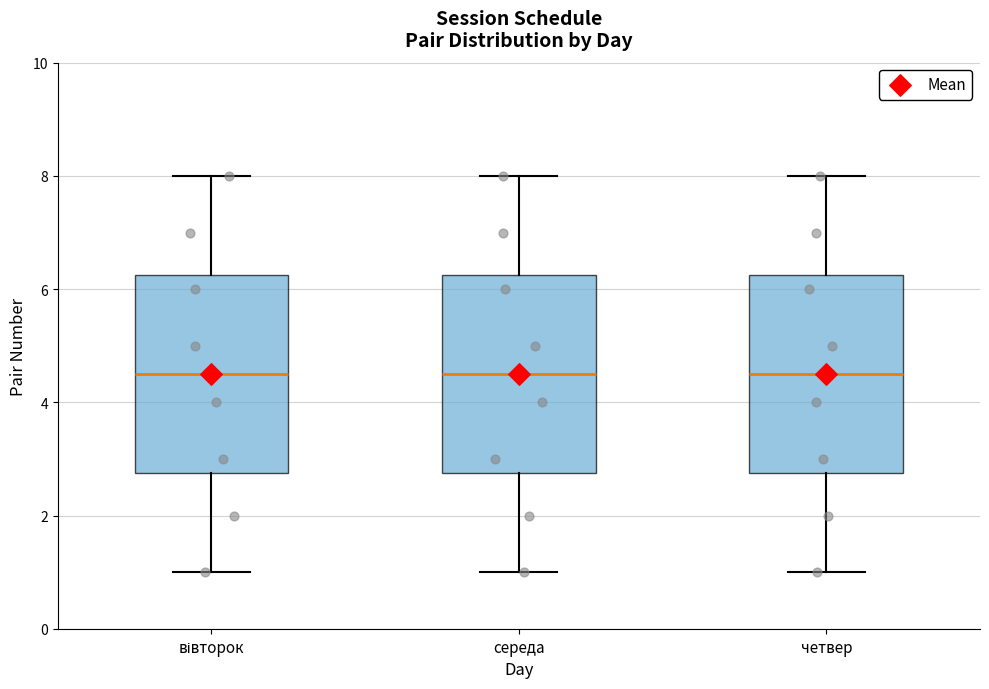

Where does the median line of the box for середа sit on the y-axis? The values are not printed on the chart, so give them approximately, as read against the axis.

4.6